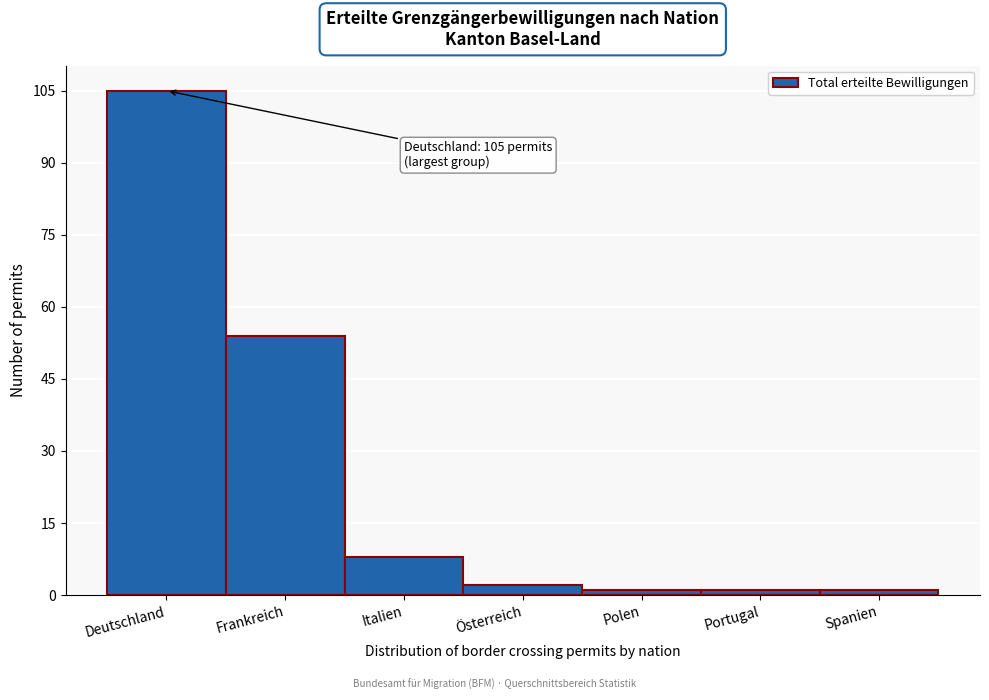

Reading left to right, extract all data points from this chart.

105	54	8	2	1	1	1